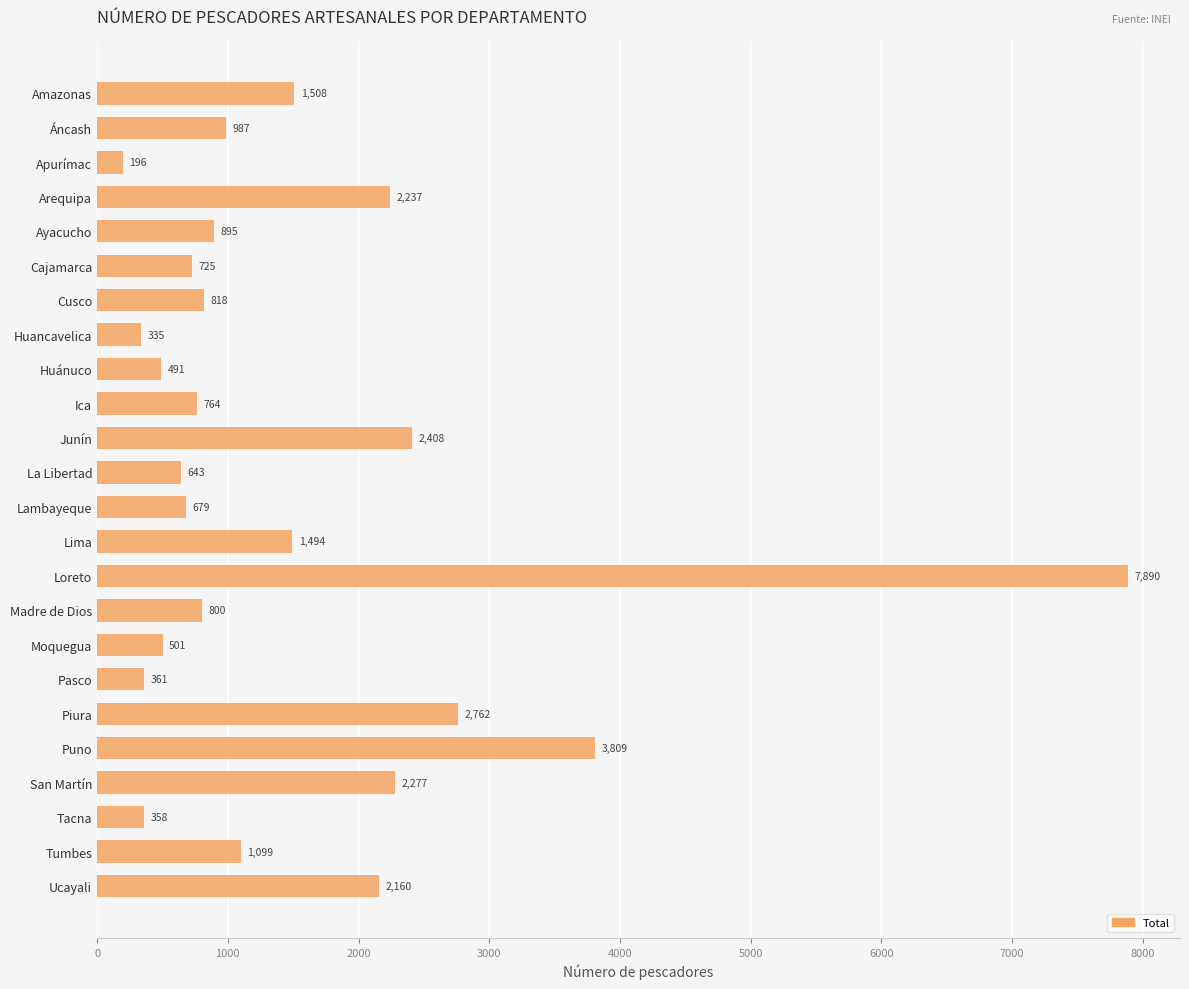

List the labels in order of value, largest first.

Loreto, Puno, Piura, Junín, San Martín, Arequipa, Ucayali, Amazonas, Lima, Tumbes, Áncash, Ayacucho, Cusco, Madre de Dios, Ica, Cajamarca, Lambayeque, La Libertad, Moquegua, Huánuco, Pasco, Tacna, Huancavelica, Apurímac